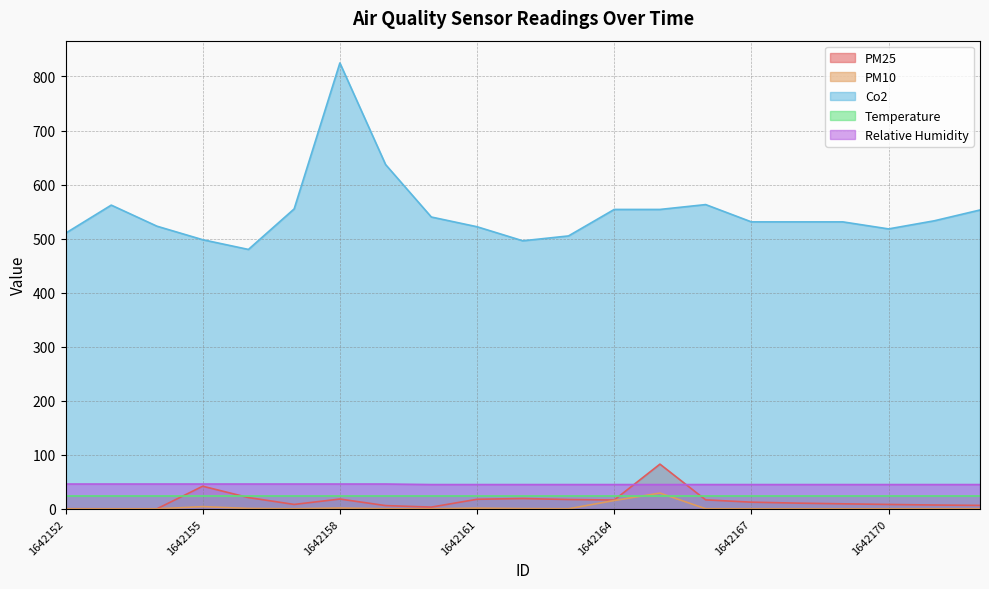

What is the difference between the Co2 values at 1642167 and 1642165?

23.0